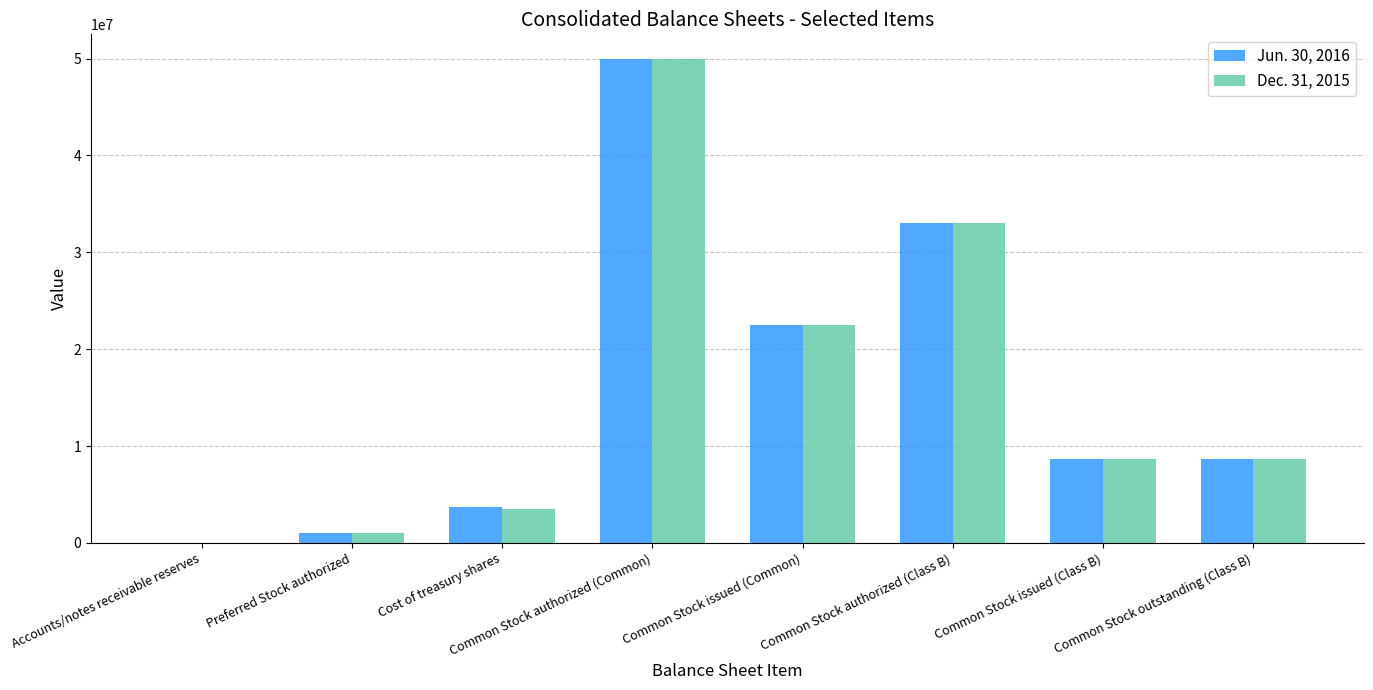

The Dec. 31, 2015 series shows 84427983 at Common Stock authorized (Common). True or false?

False